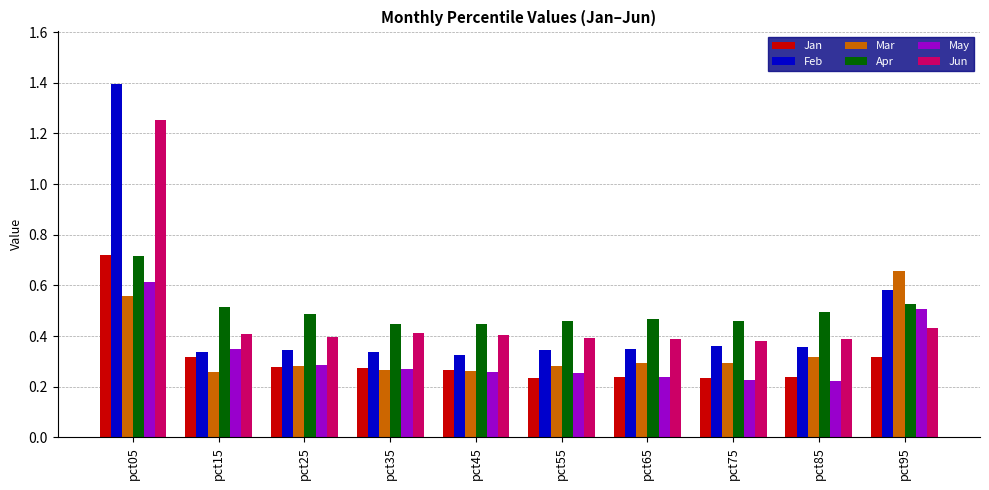

How many bars are there in each group?

6